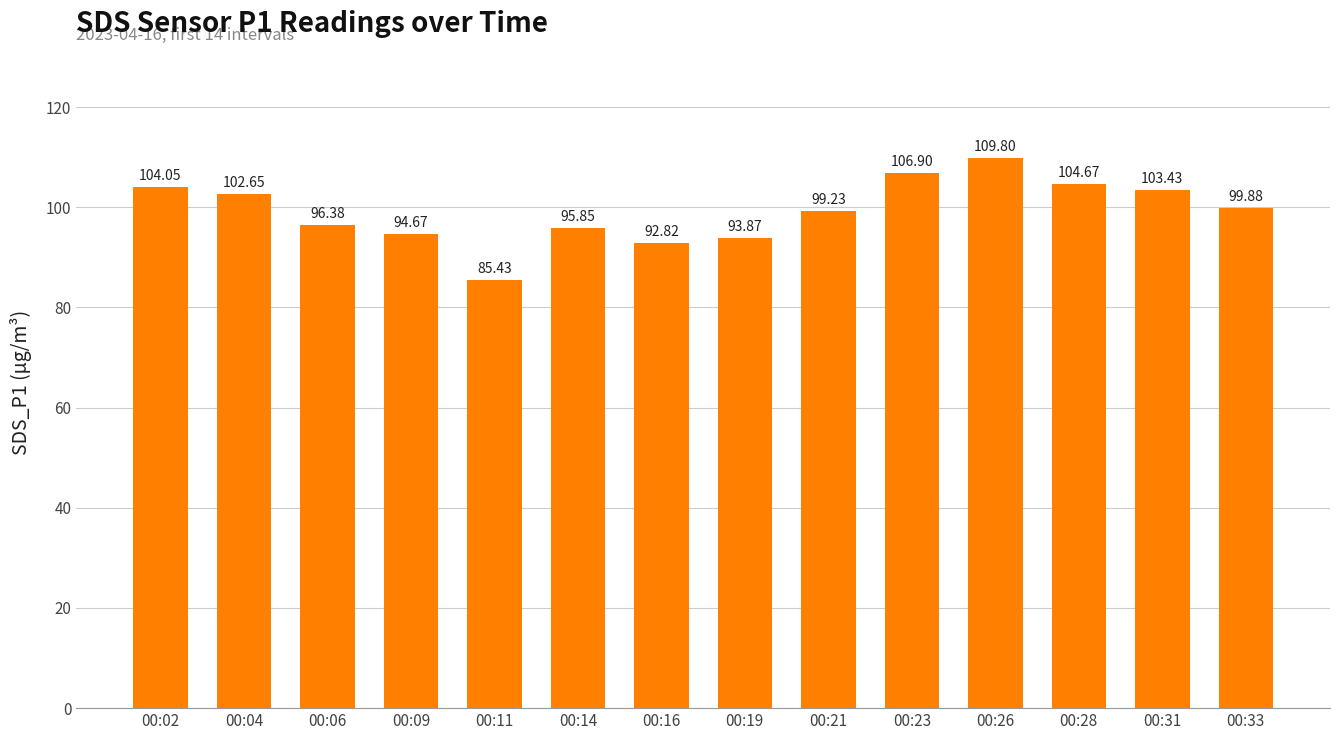

What is the difference between the maximum and second lowest values?

17.0